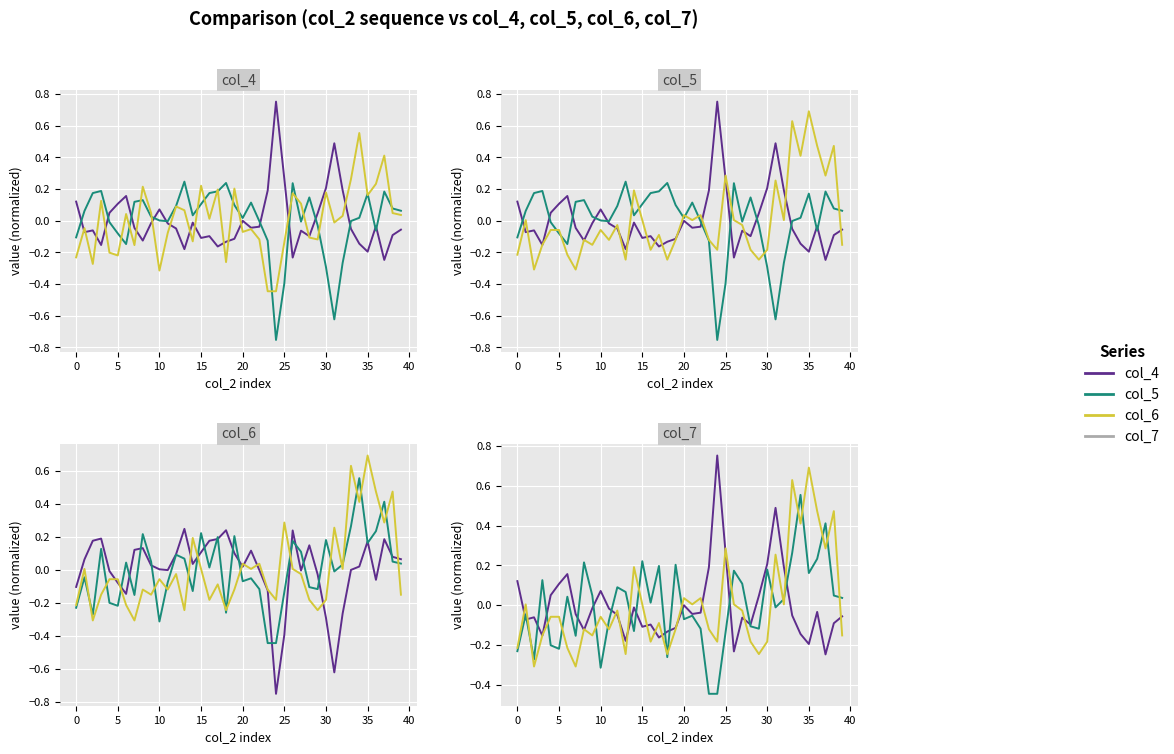

Between 12 and 35, which series saw the biggest shift?

col_7